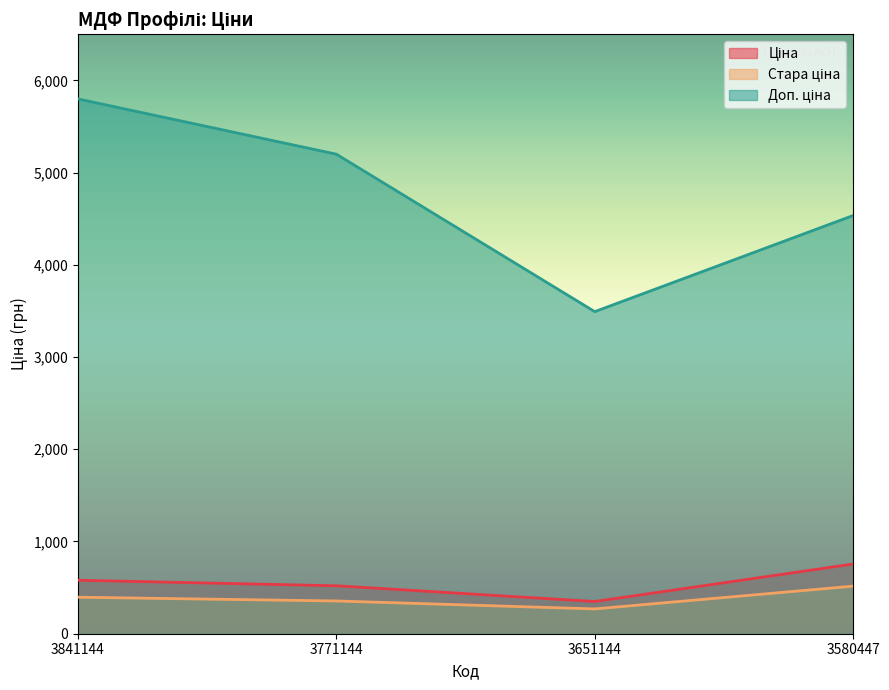

What is the minimum value shown in the chart?

268.9